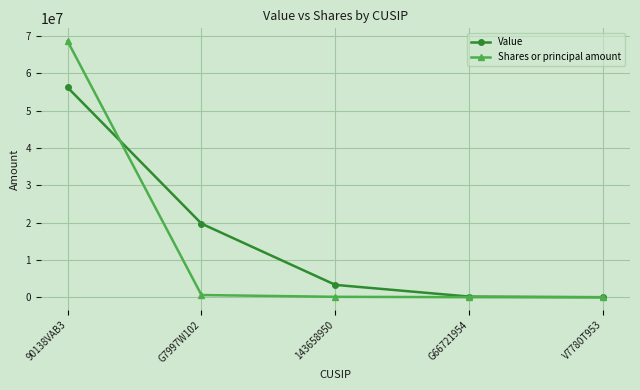

Which series changed the most between 143658950 and G66721954?

Value